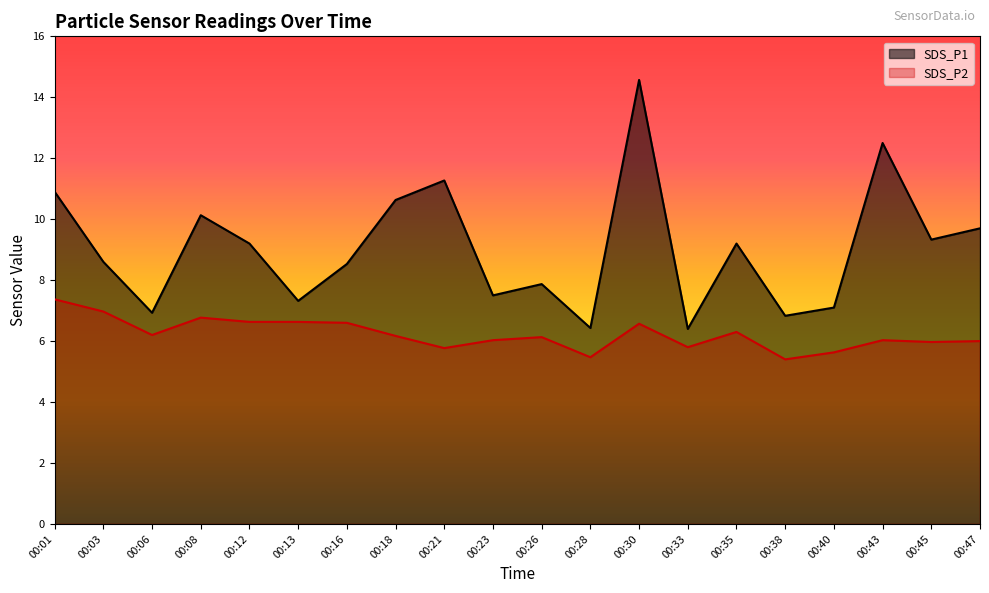

Which has a higher value, 00:26 or 00:06?

00:26